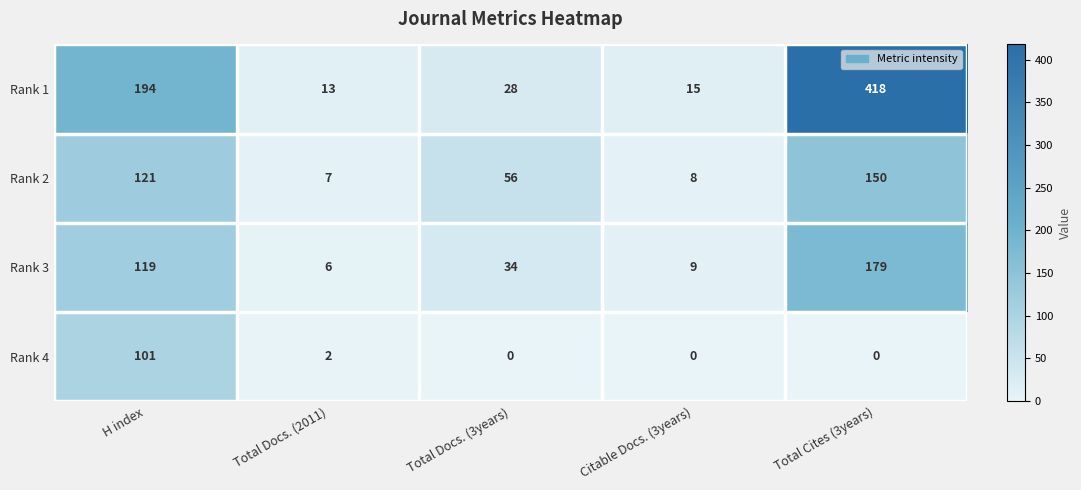

What is the difference between the second highest and second lowest values in the Rank 1 series?

179